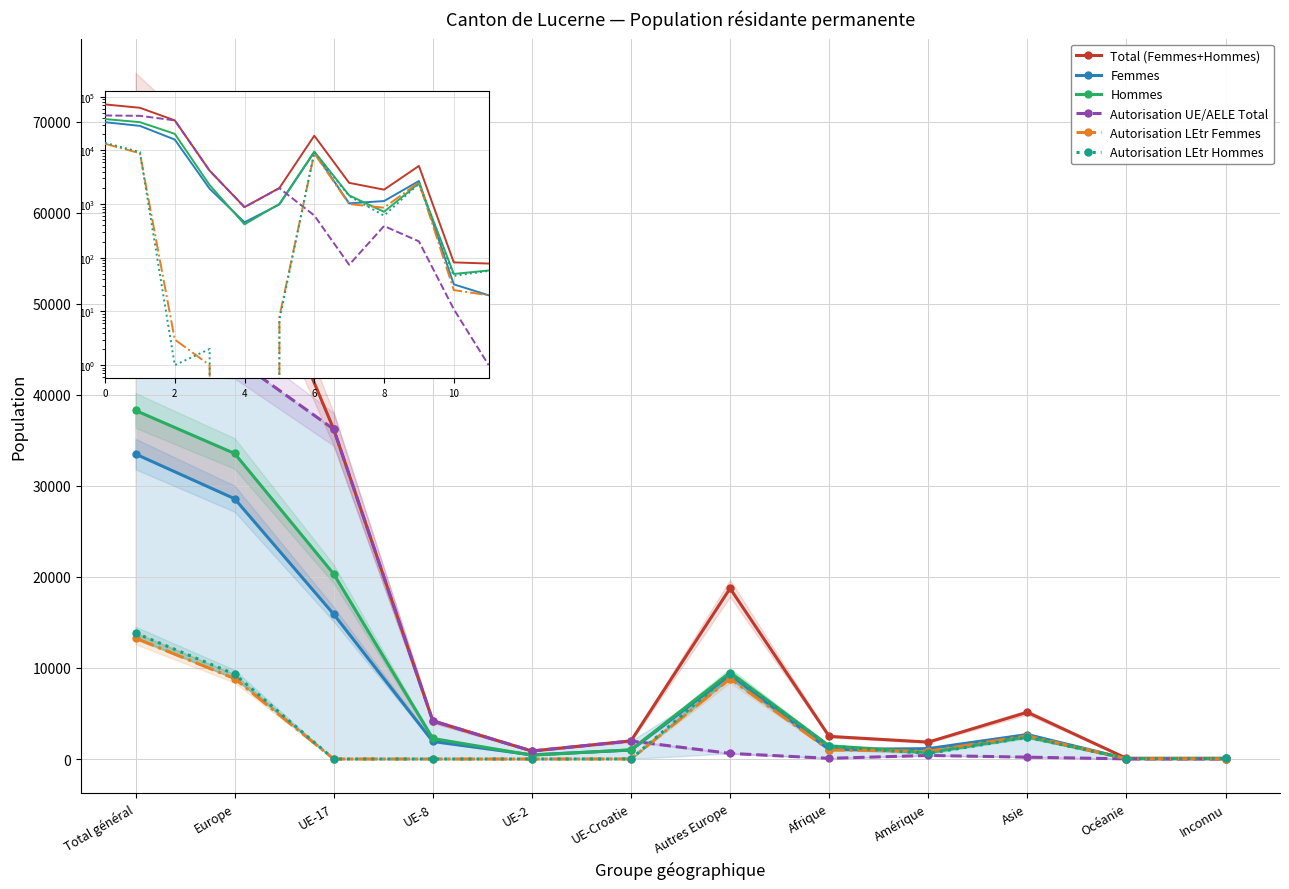

Which category has the lowest value in the Autorisation UE/AELE Total series?

Inconnu